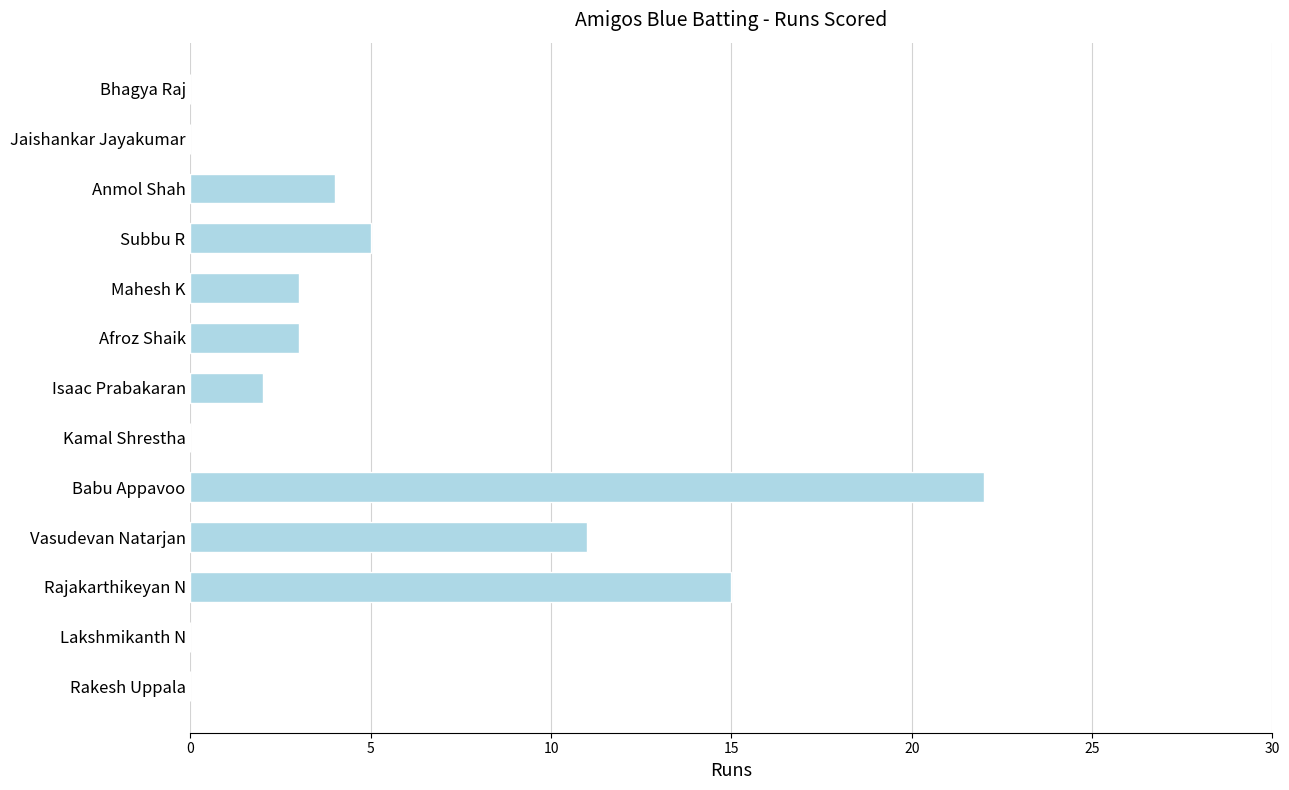

What is the change in value from Mahesh K to Subbu R?

+2